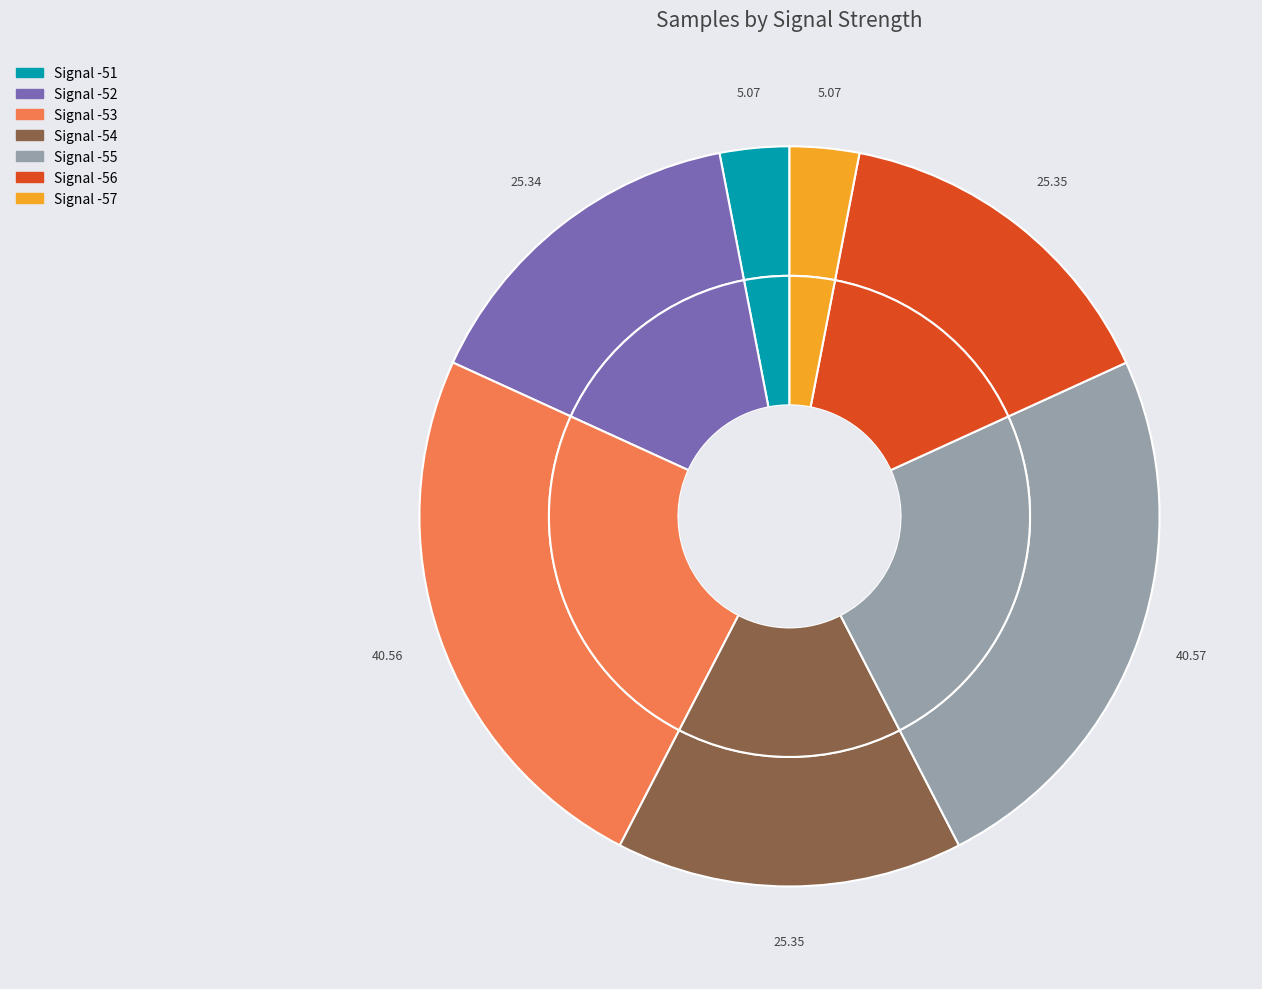

Does -52 represent more than half of the total?

No